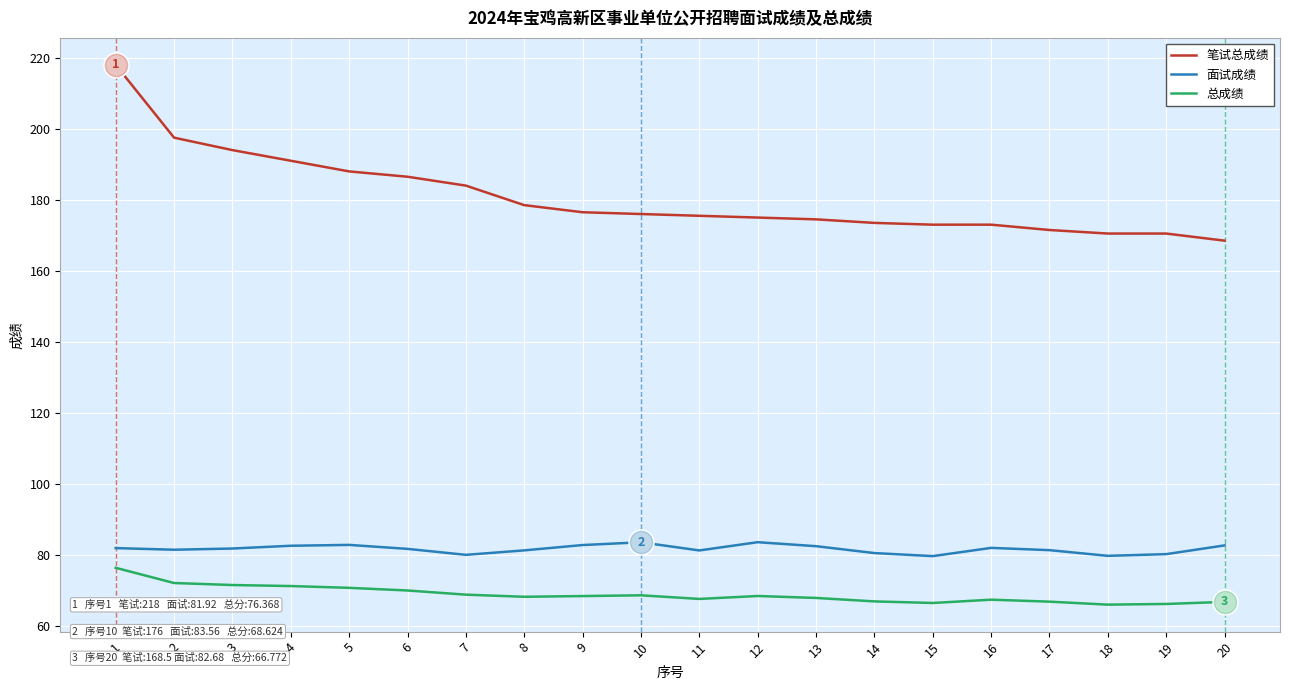

Where does the 面试成绩 series first go above 81?

1